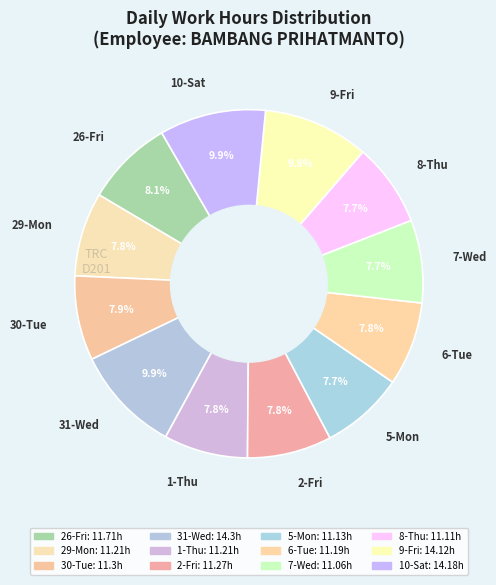

What is the smallest slice in the pie chart?

7-Wed